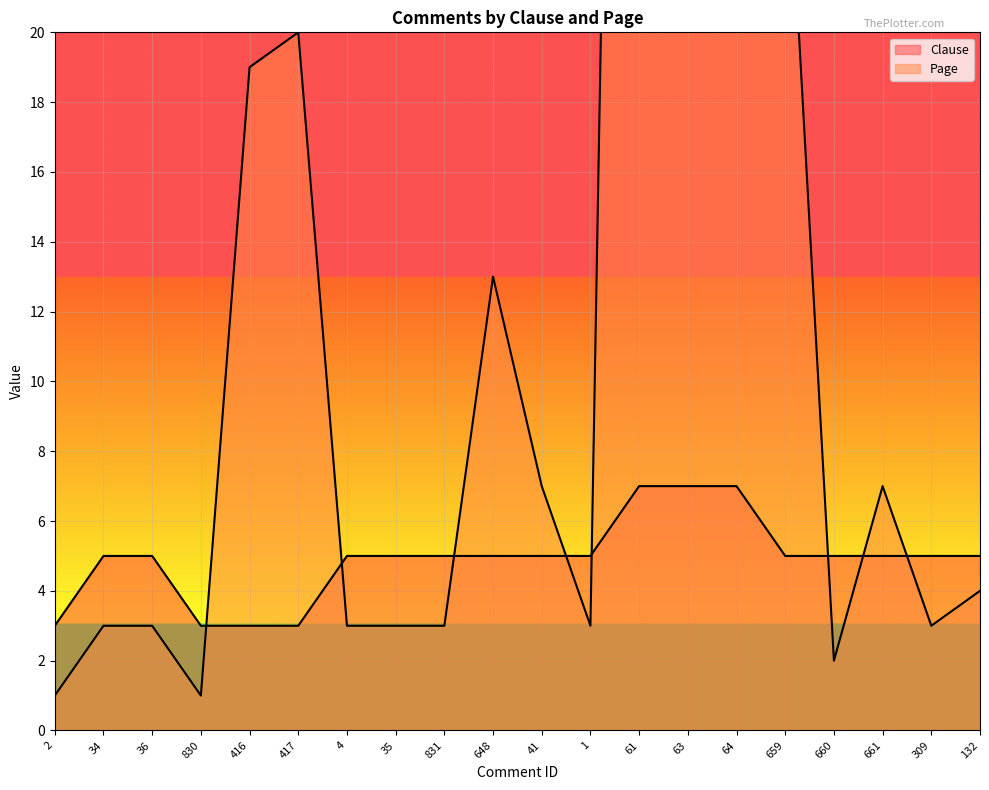

What is the difference between the second highest and second lowest values in the Clause series?

4